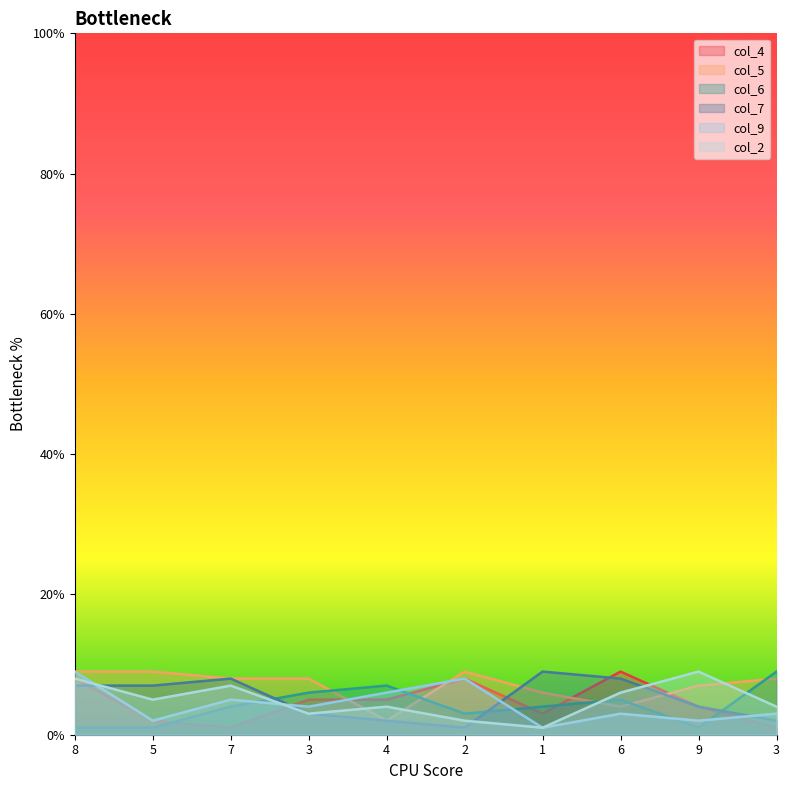

True or false: col_7 has more than 1 points higher than both neighbors.

True